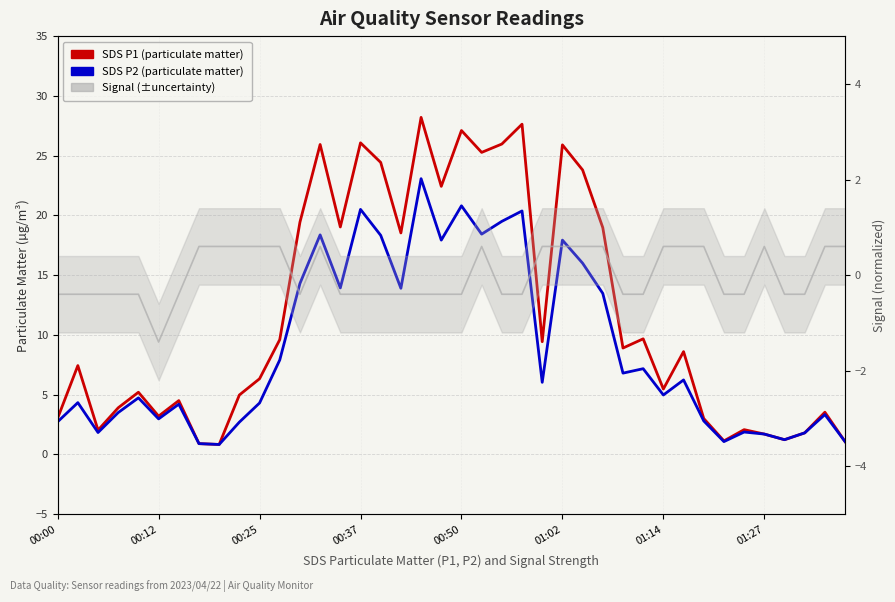

How many data points in Signal (normalized) are less than 0?

23